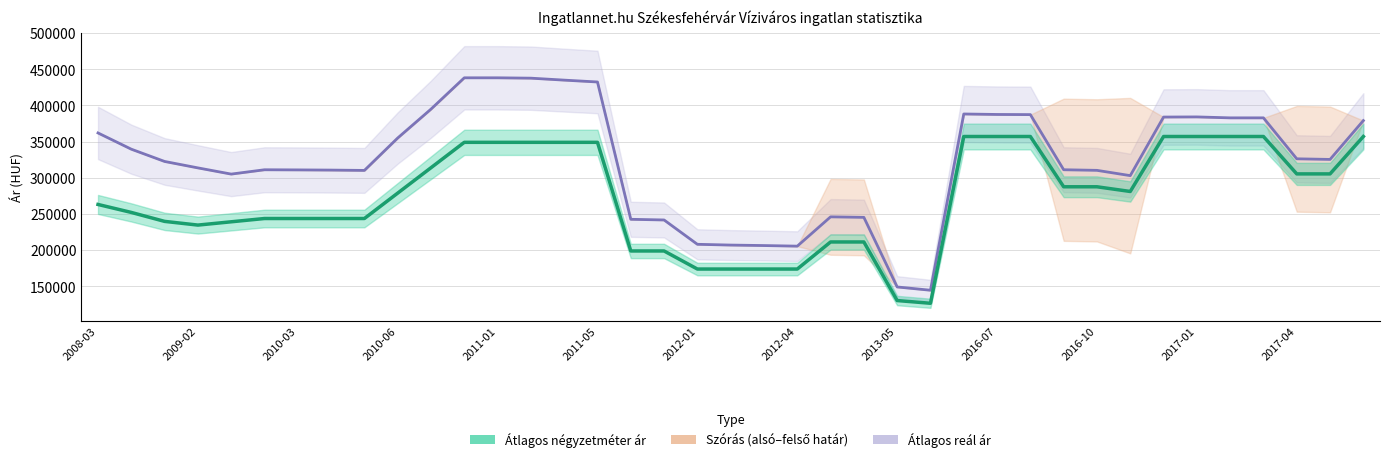

Rank the categories by Átlagos reál ár value from highest to lowest.

2010-12, 2011-01, 2011-02, 2011-03, 2011-05, 2010-11, 2016-06, 2016-07, 2016-08, 2017-01, 2016-12, 2017-02, 2017-03, 2017-06, 2008-03, 2010-06, 2008-10, 2017-04, 2017-05, 2008-11, 2009-02, 2016-09, 2010-02, 2010-03, 2010-04, 2016-10, 2010-05, 2010-01, 2016-11, 2012-10, 2012-11, 2011-11, 2011-12, 2012-01, 2012-02, 2012-03, 2012-04, 2013-05, 2013-06